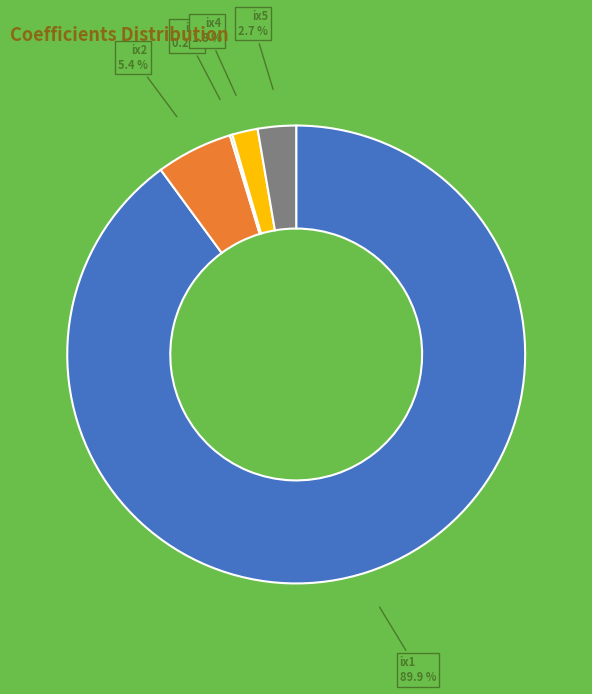

What is the largest slice in the pie chart?

ix1